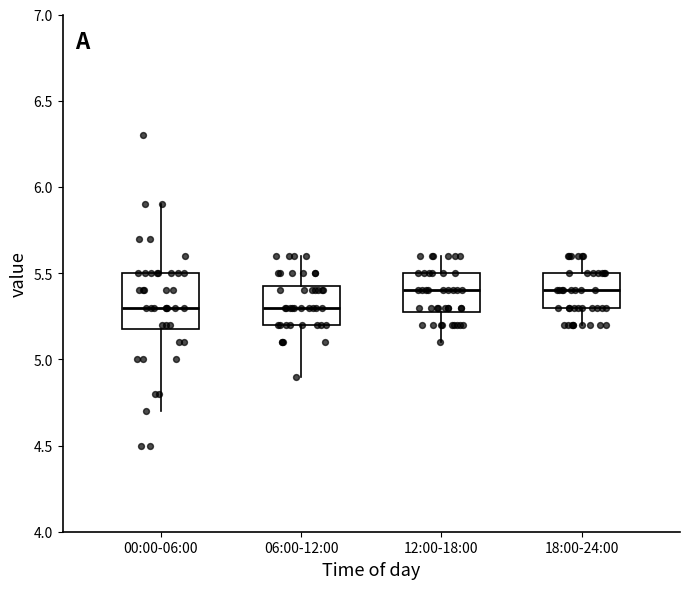

Where is the lower edge of the box for 06:00-12:00 on the y-axis? The values are not printed on the chart, so give them approximately, as read against the axis.

5.20